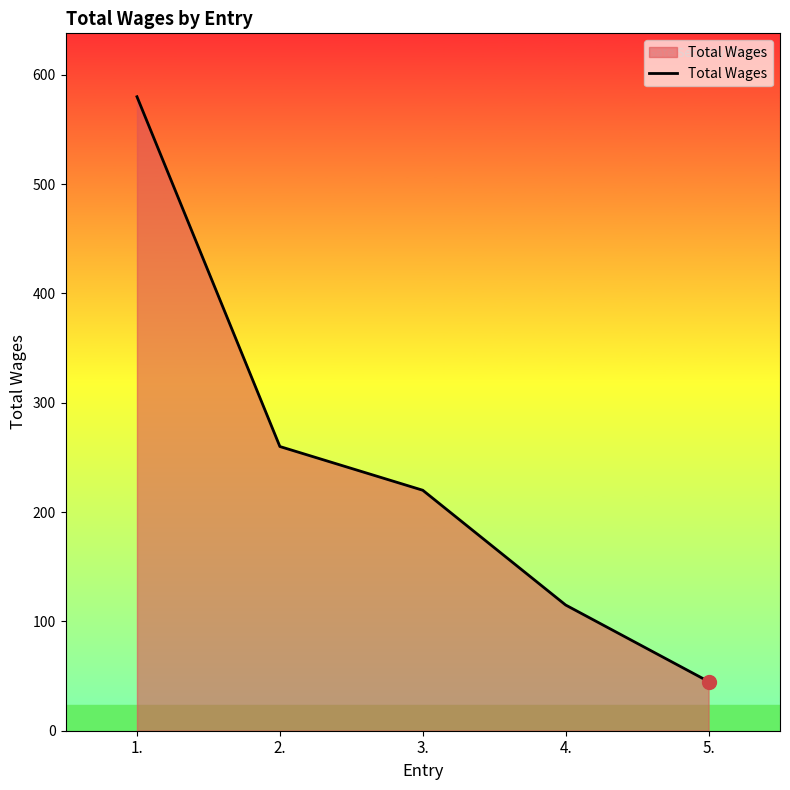

Rank the categories by value from lowest to highest.

5., 4., 3., 2., 1.